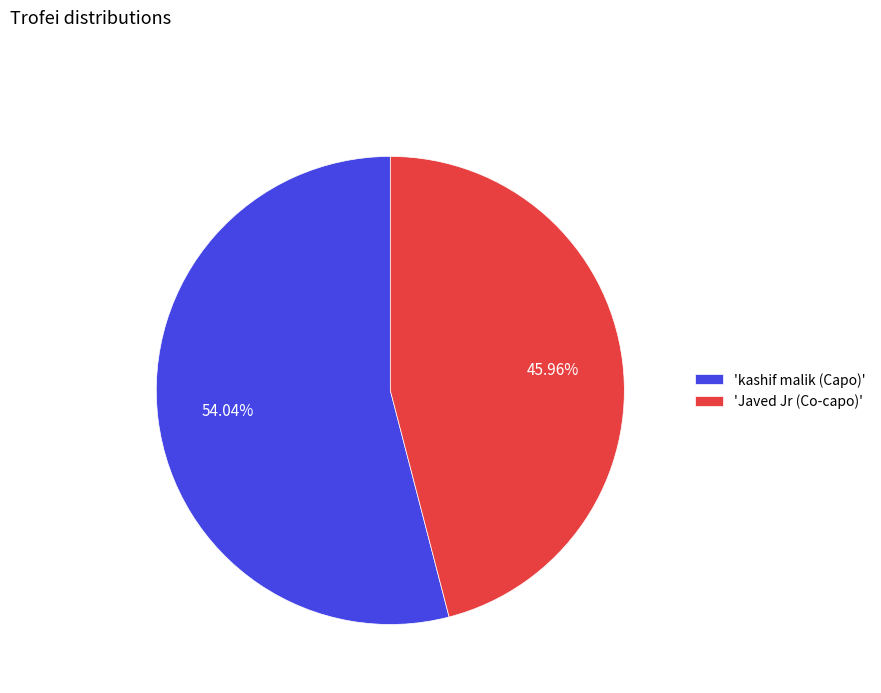

To the nearest percent, what is the difference between the largest and smallest slice percentages?

8%